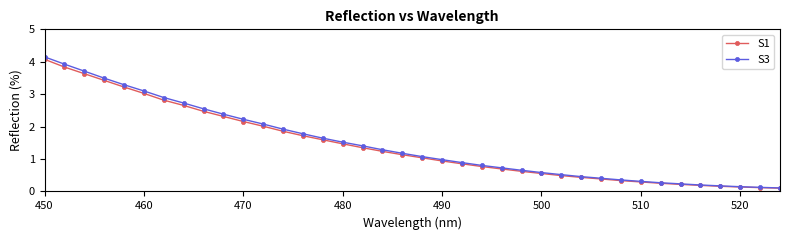

What is the value of the S3 point at the 25th from the left?

0.7